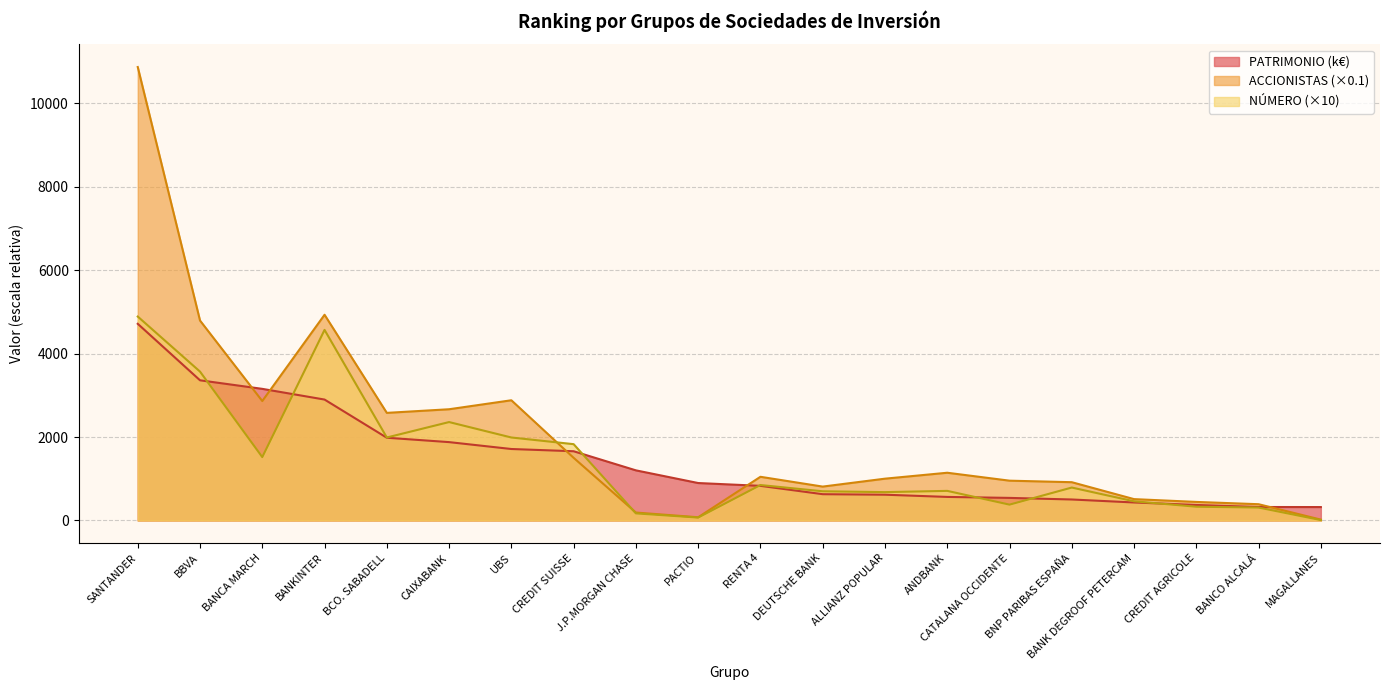

What is the difference between the NÚMERO values at J.P.MORGAN CHASE and PACTIO?

100.0